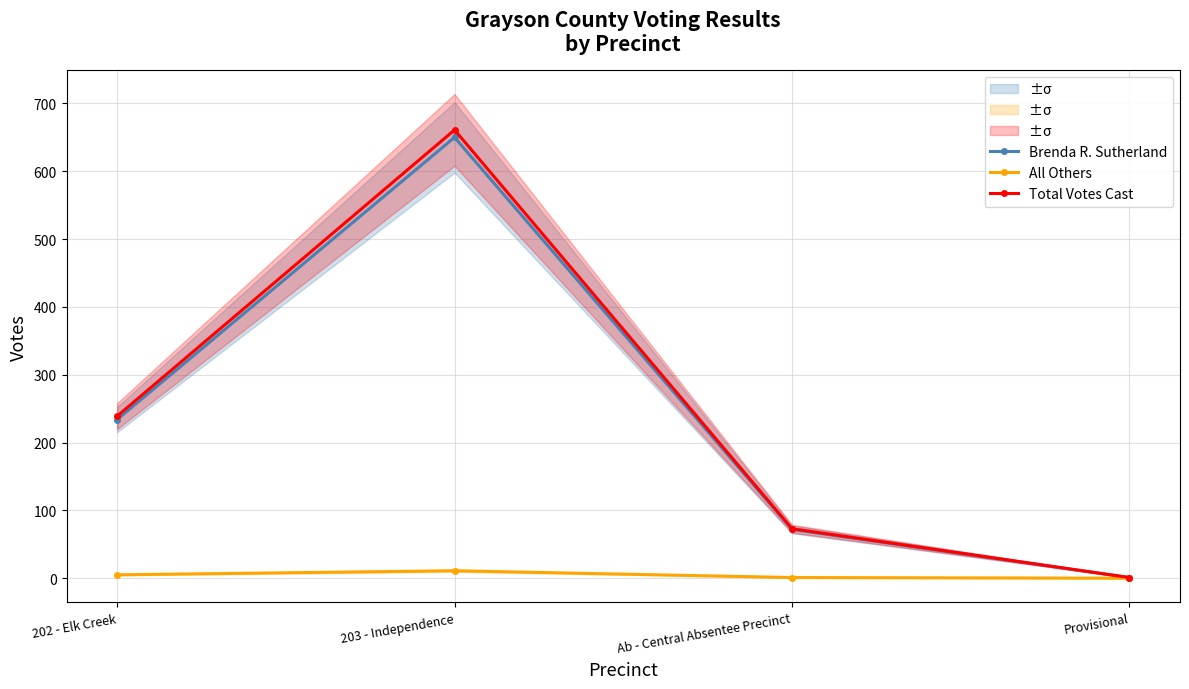

What is the total value across all series at 202 - Elk Creek?

478